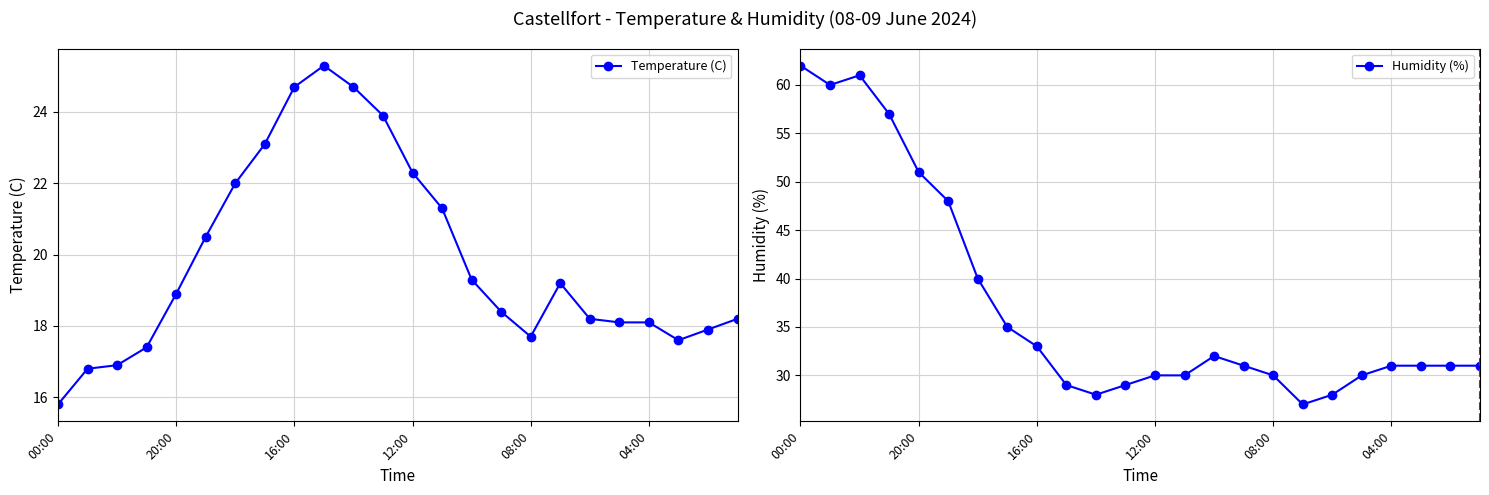

What is the total value across all series at 18?

46.2